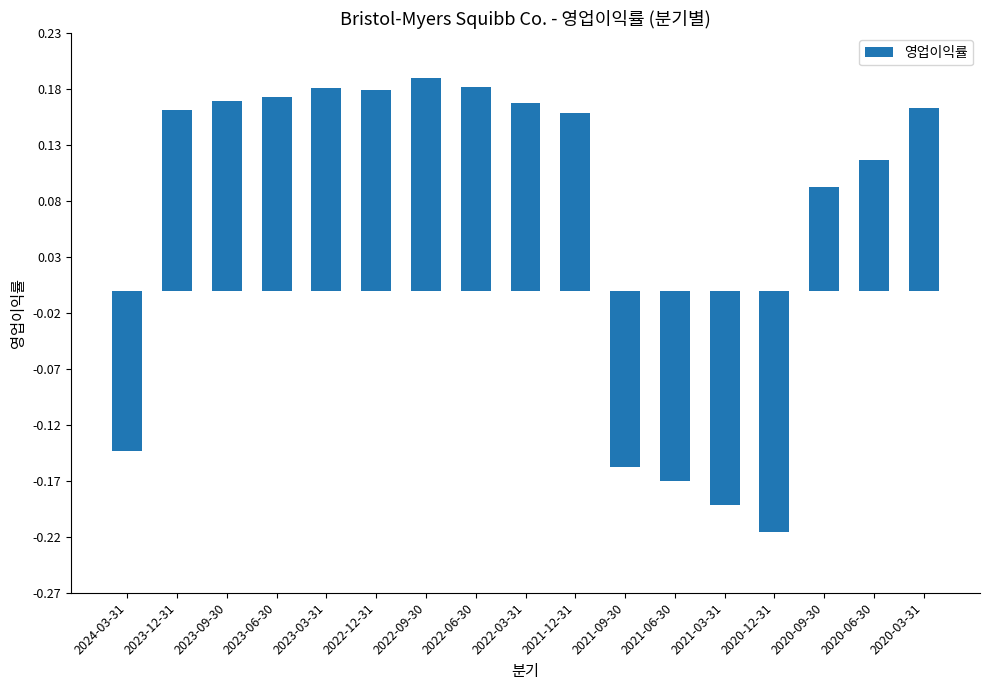

Is it true that the value at 2023-03-31 is 0.1?

False